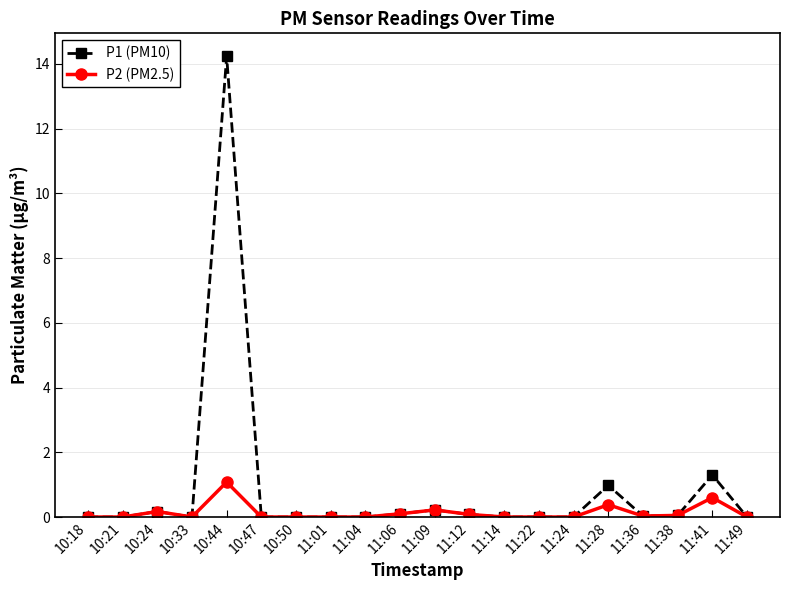

What is the sum of the P1 (PM10) values at 11:28 and 10:33?

1.0